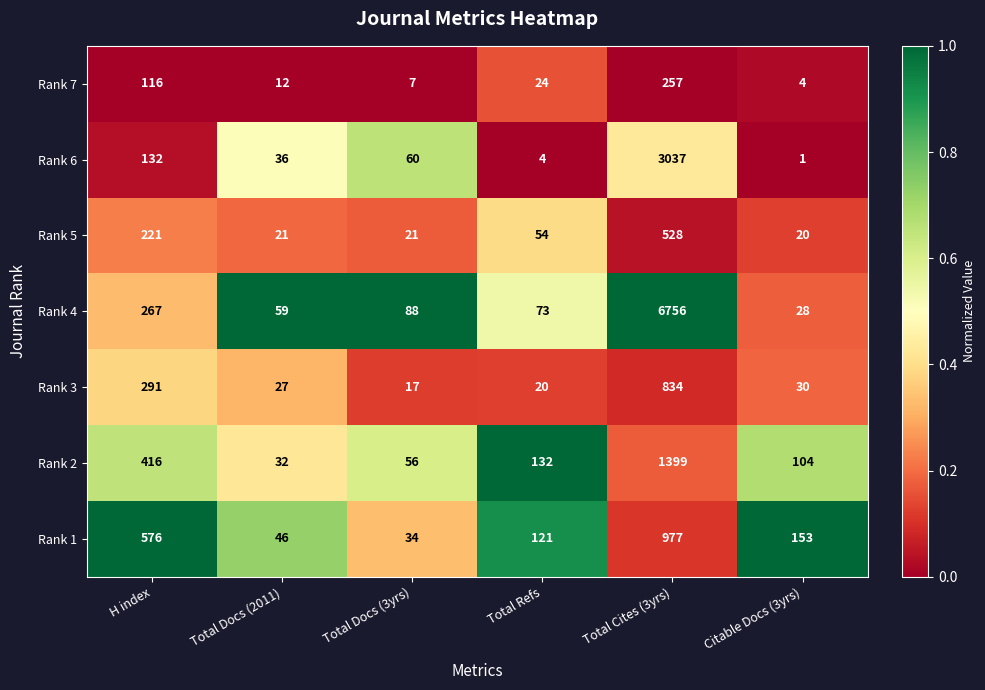

Which series has the largest range (max minus min)?

Rank 4